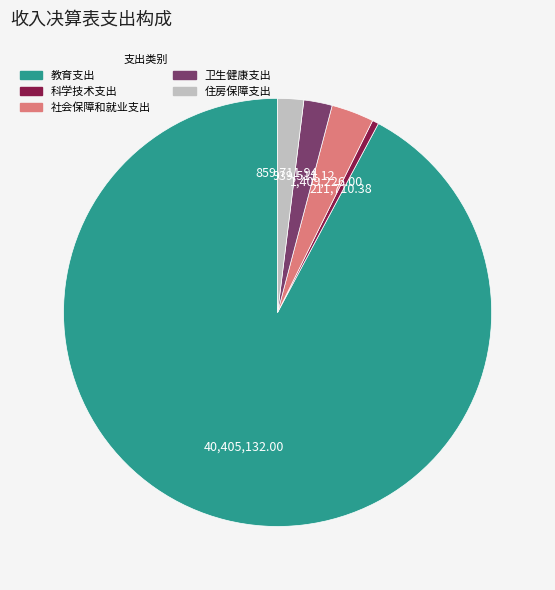

Is there a majority slice in this chart?

Yes